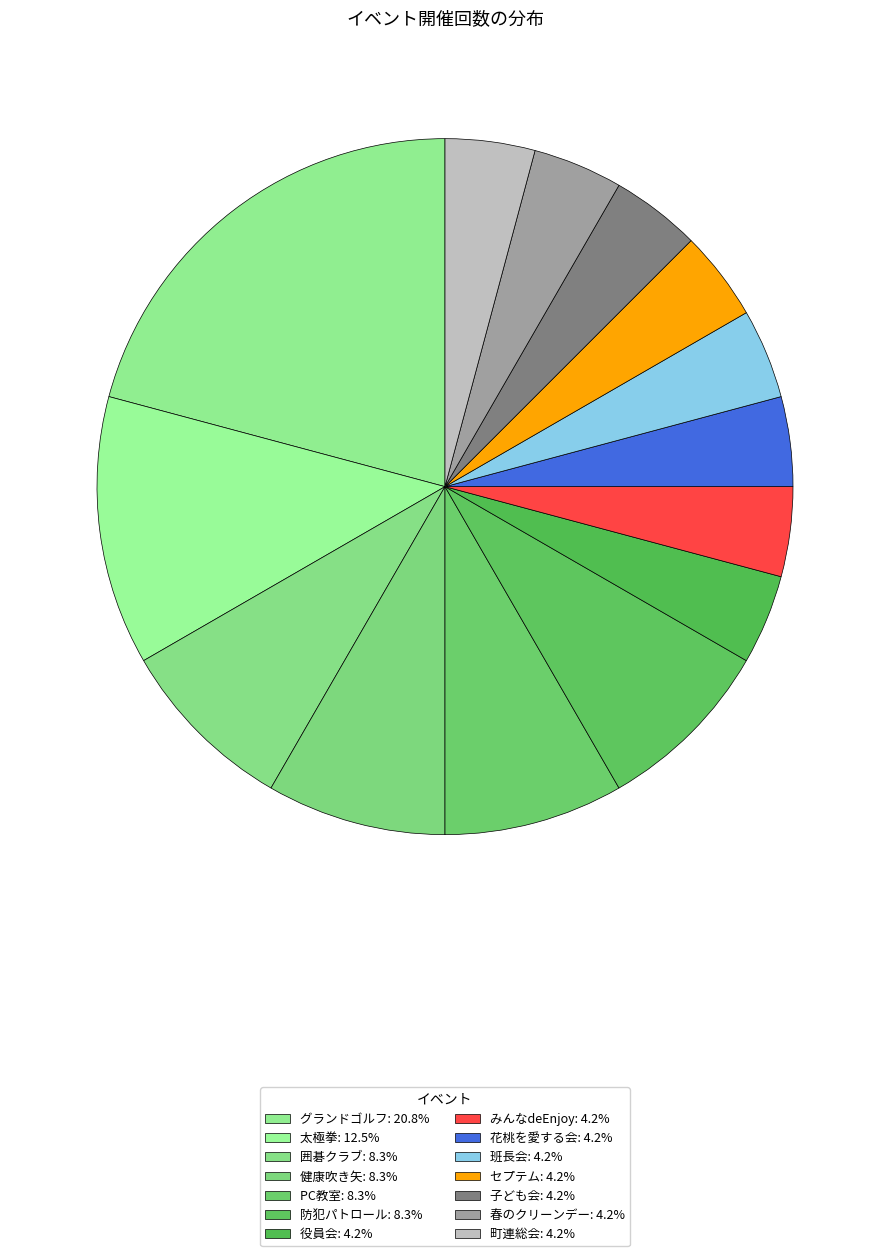

Count the number of slices in the pie.

14